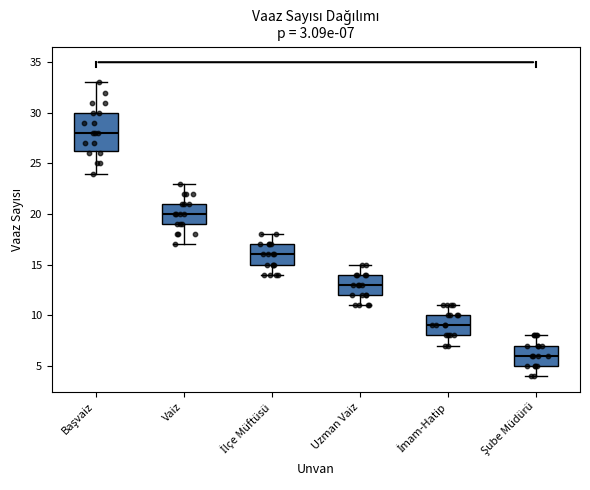

Which box has the highest median line?

Başvaiz